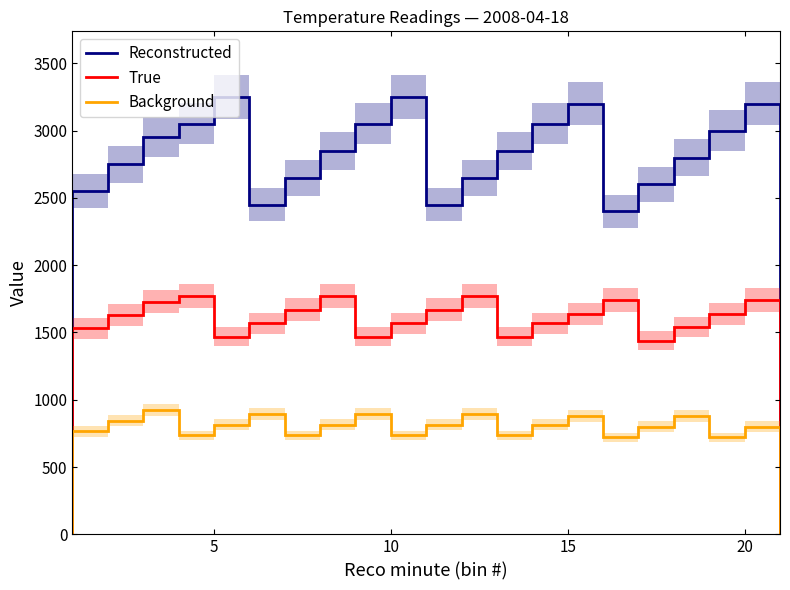

Is the value of True at 3 greater than the value of Background at 16?

Yes